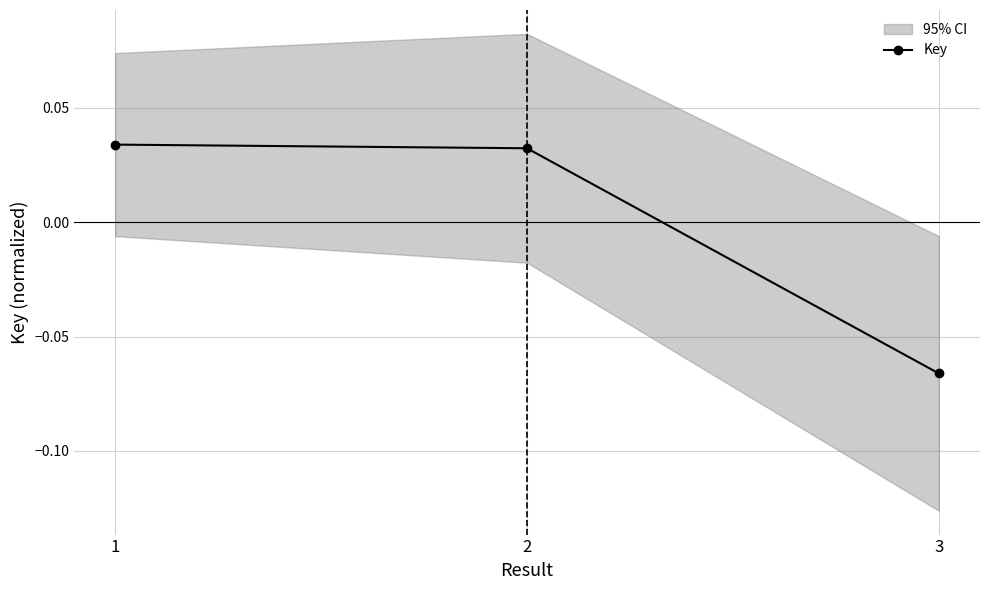

How many values are between 0 and 1?

2